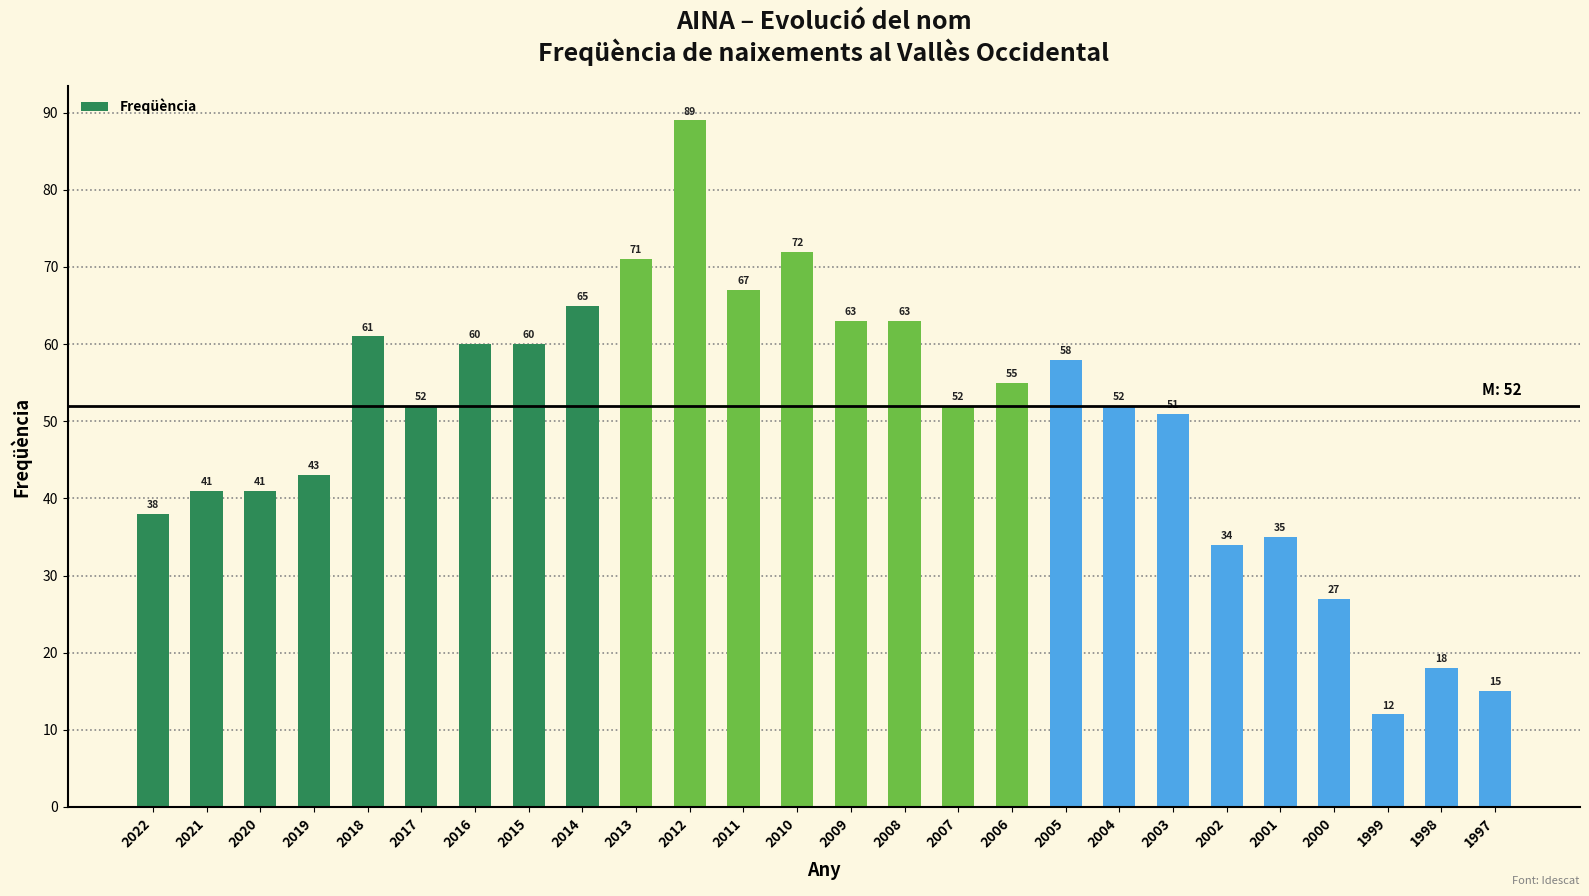

At which label is the value closest to 50?

2003